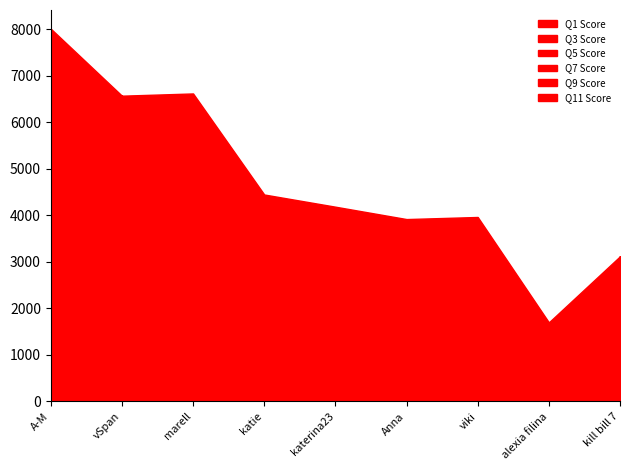

After their last crossing, which series has the higher values: Q7 Score or Q5 Score?

Q5 Score